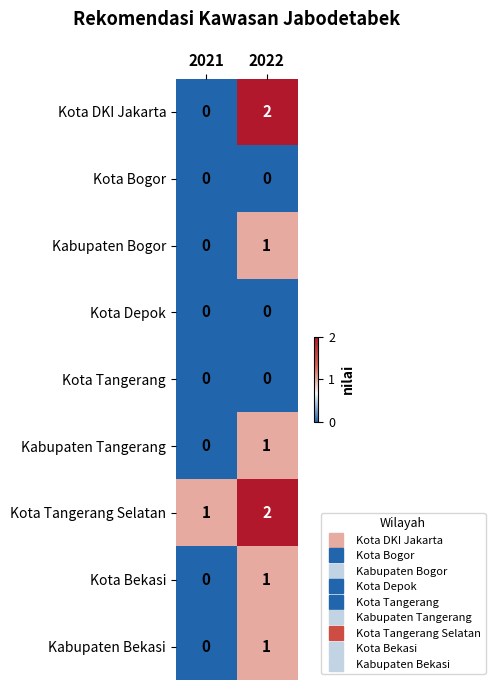

At which category is the sum across all series the highest?

2022